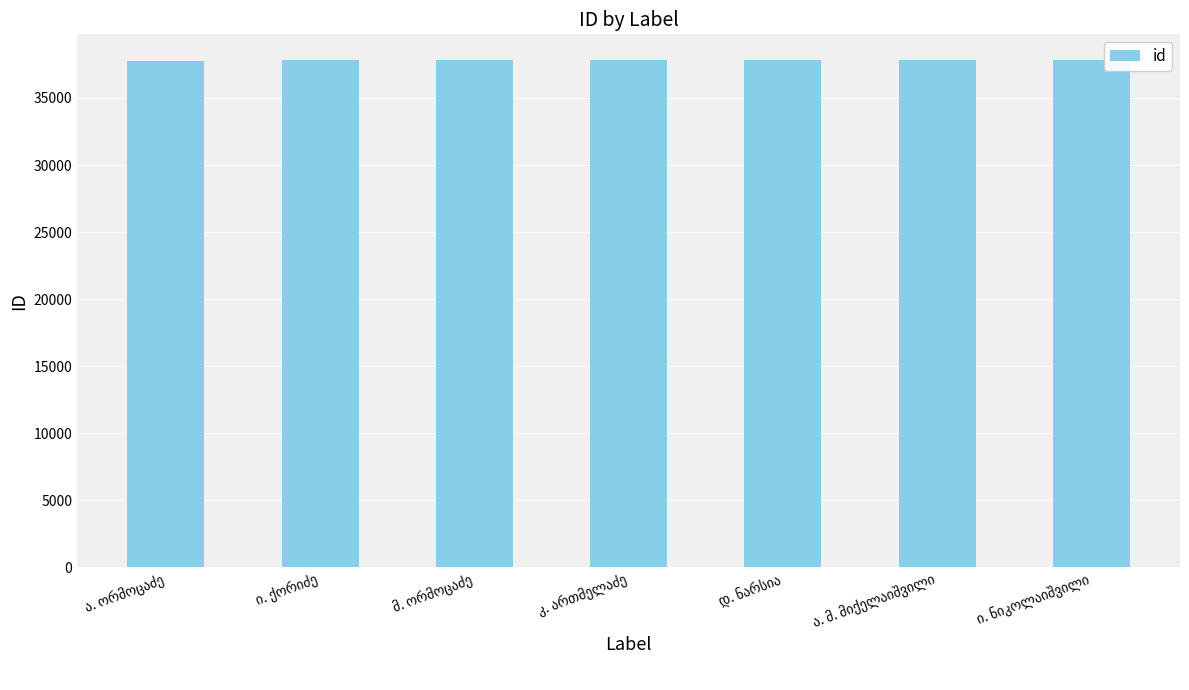

What is the value of the 2nd bar from the left?

37805